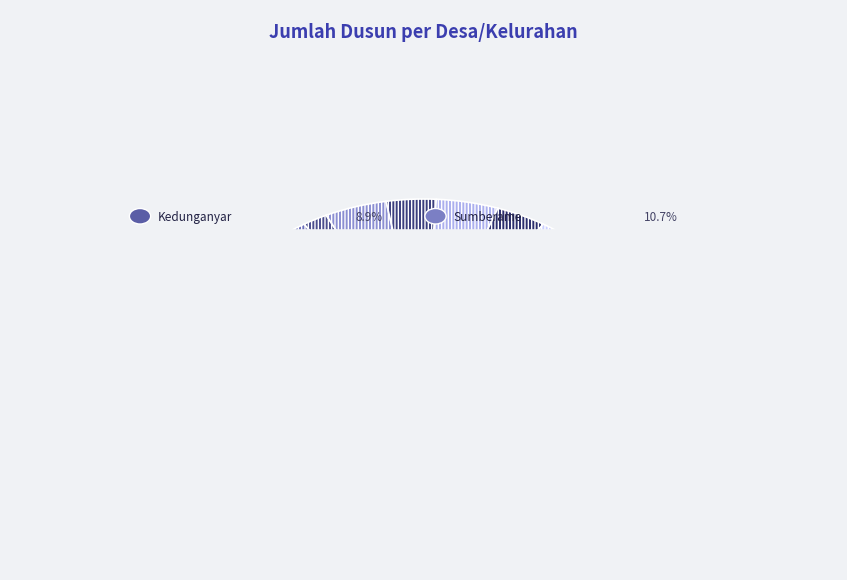

Between Lebaniwaras and Sembung, which is larger?

Sembung